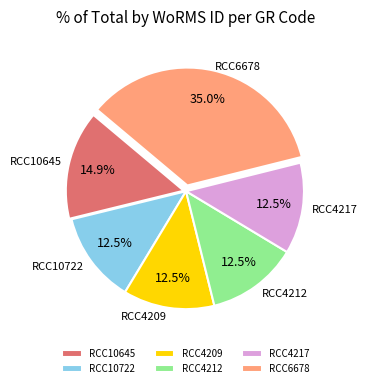

Do RCC10722 and RCC4217 together represent more than half of the pie?

No